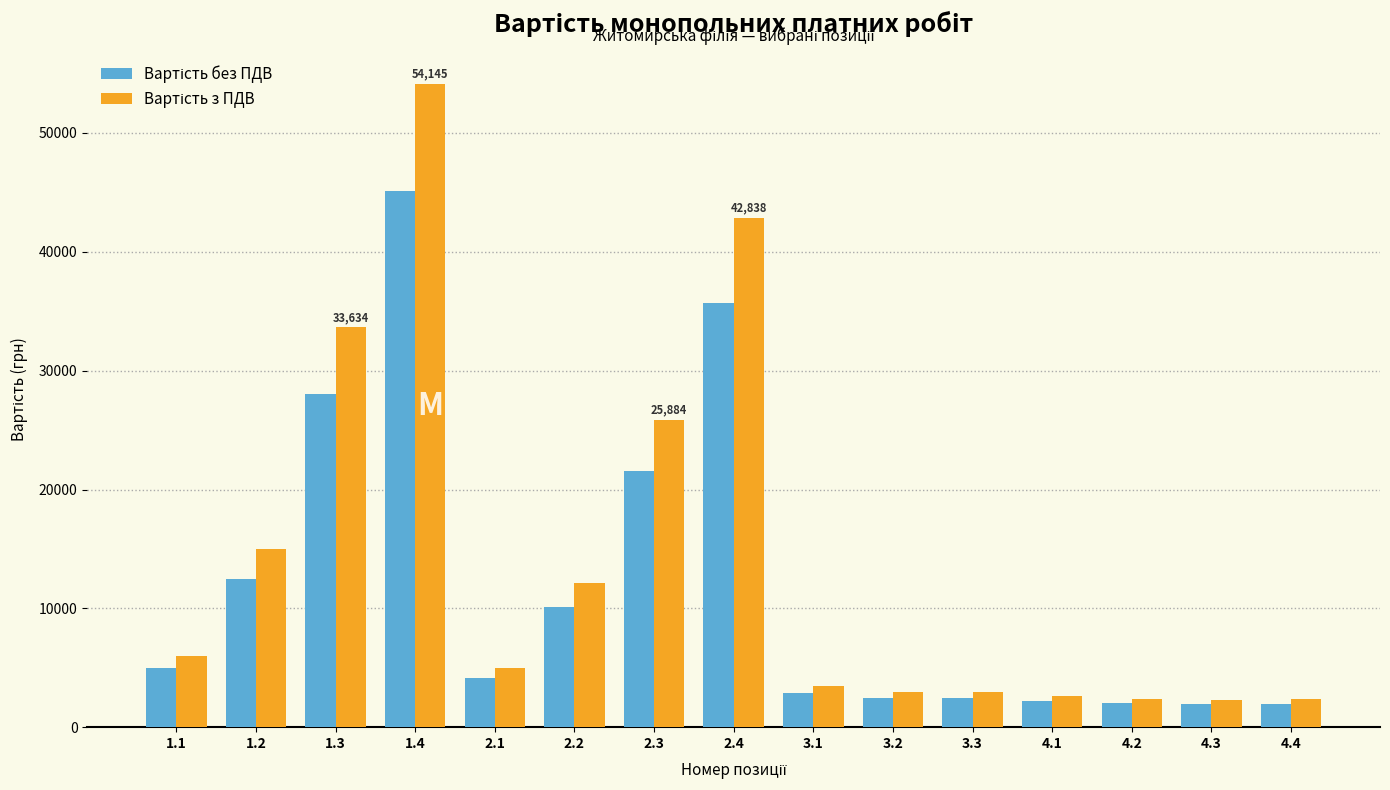

Which category has the highest value across all series?

1.4